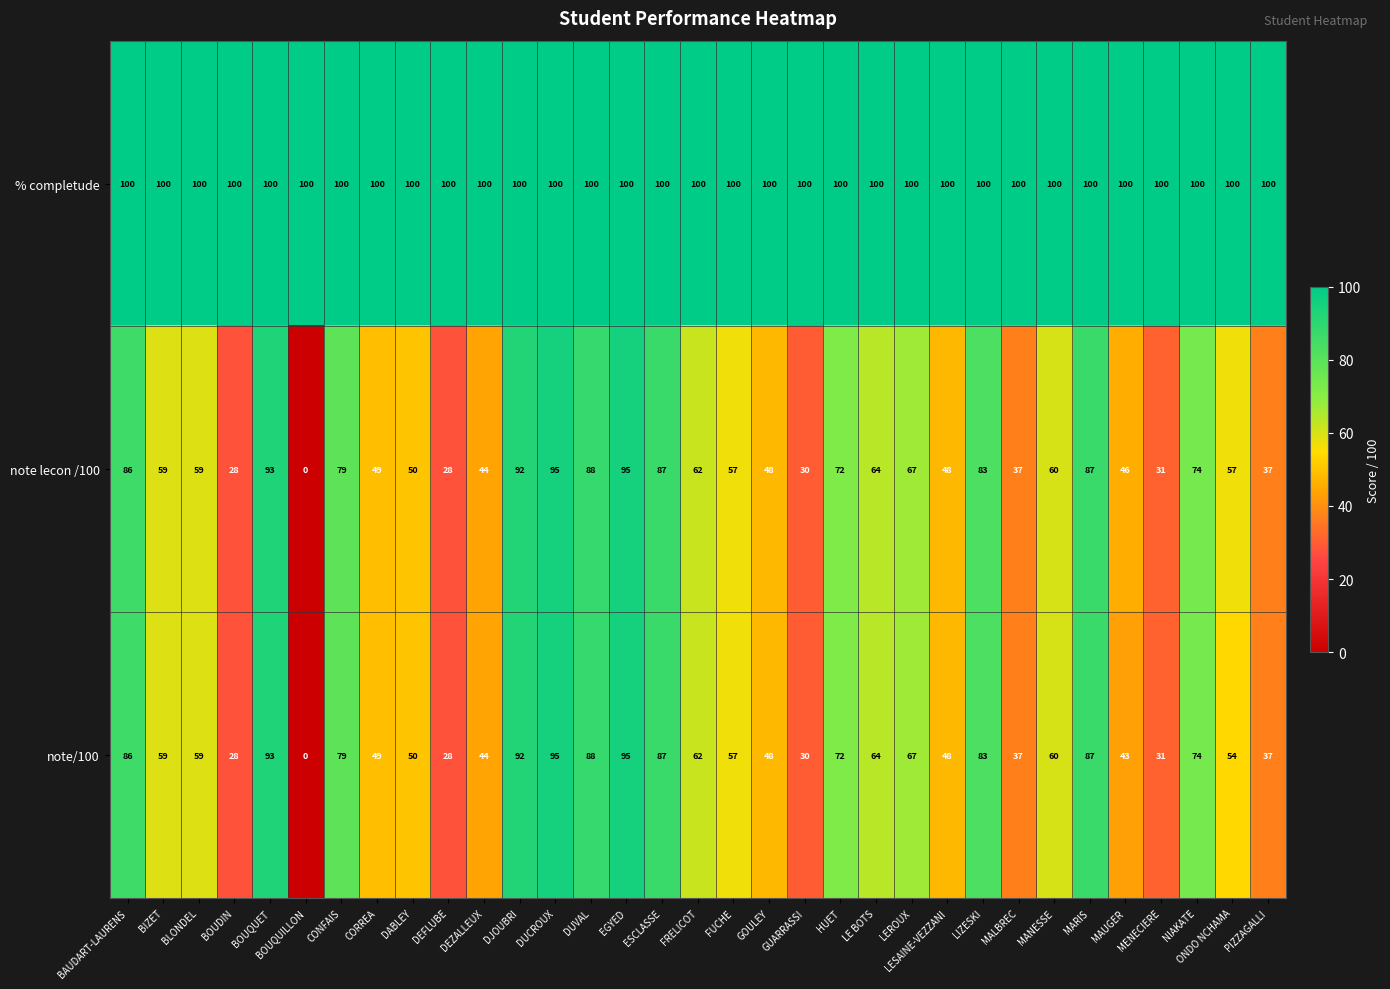

At which label does note lecon /100 first exceed 59?

BAUDART-LAURENS